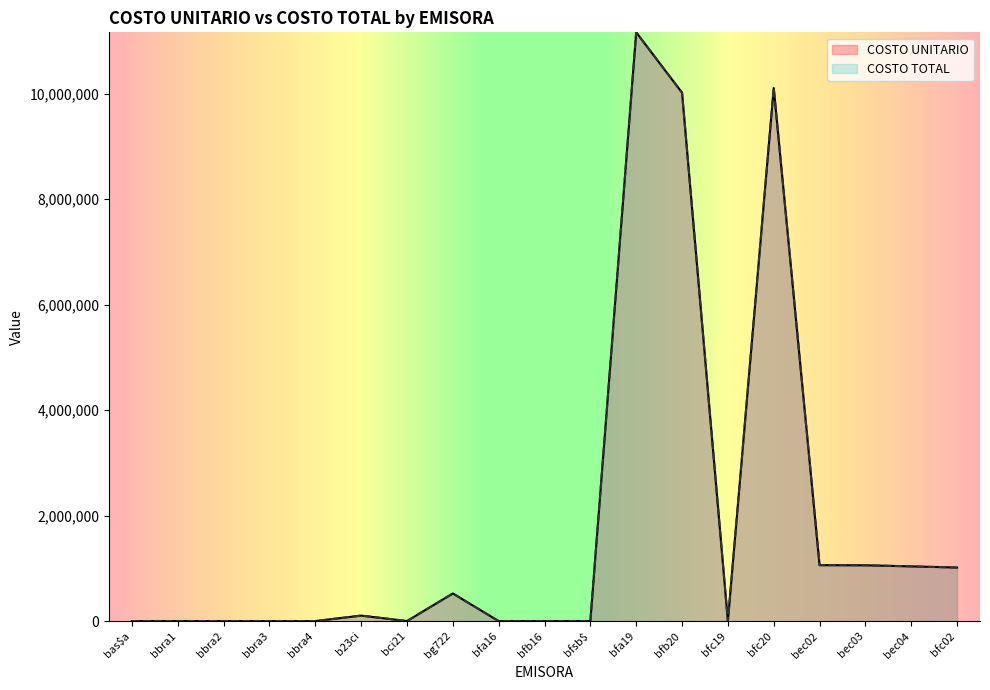

Which category has the highest value across all series?

bfa19